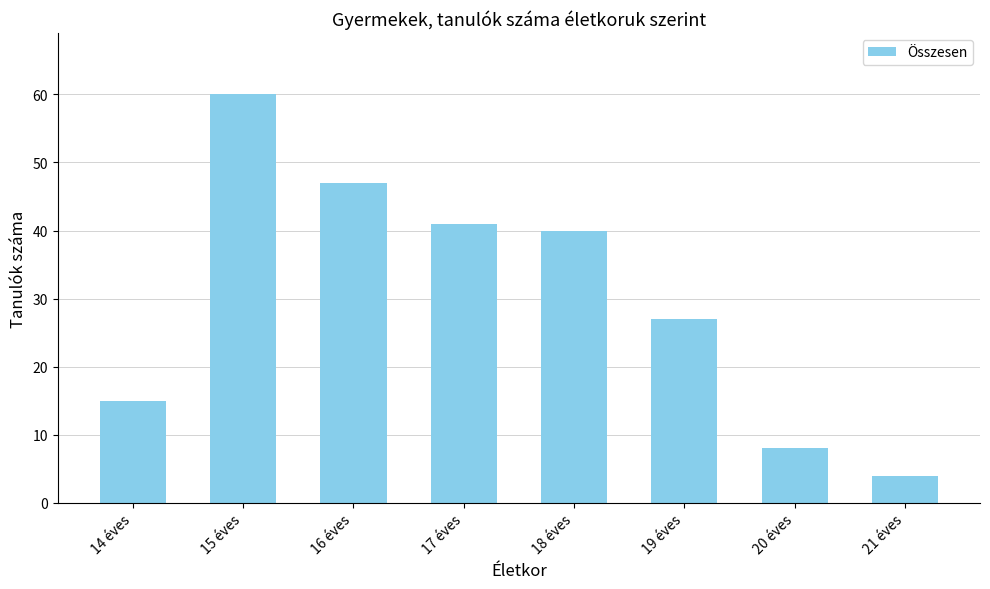

At which label does the data first exceed 40?

15 éves